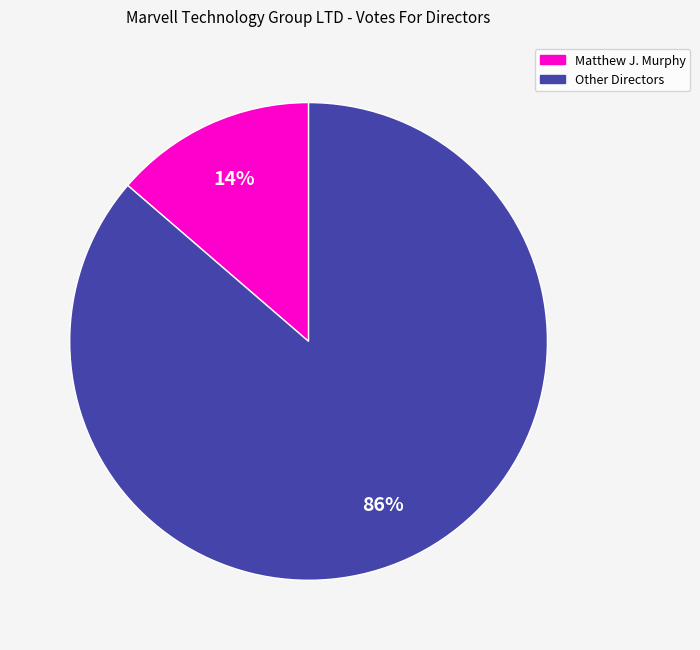

To the nearest percent, what is the average slice percentage?

50%